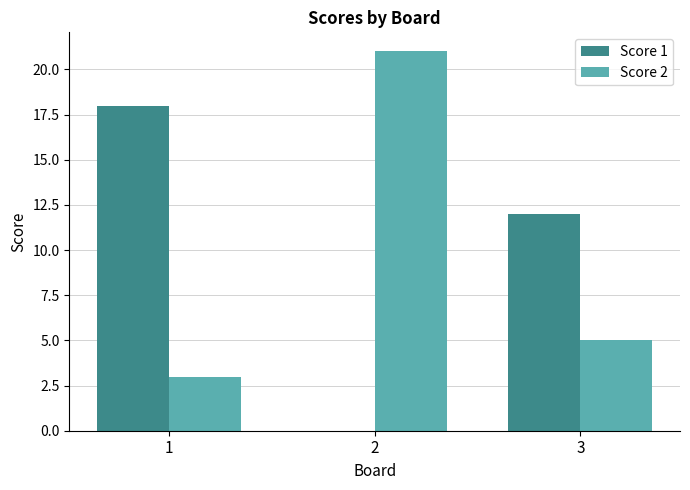

What is the greatest value displayed?

21